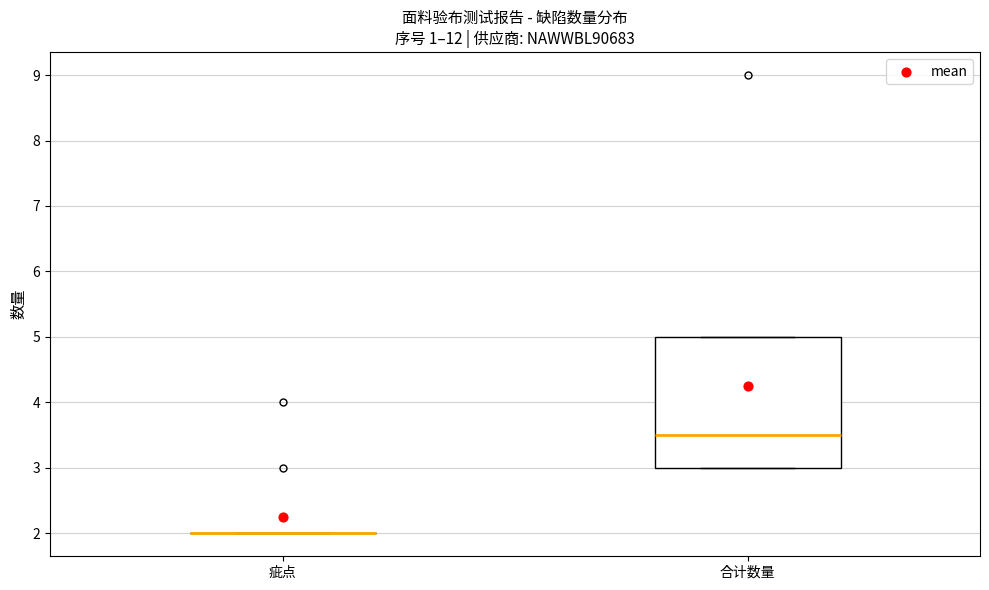

Reading left to right, read every box against the y-axis: the position of its median line, the range the box covers, and the ends of its whiskers. The values are not printed on the chart, so give them approximately, as read against the axis.

疵点: box collapsed to a line at 2.0, whiskers 2.0 to 2.0
合计数量: median 3.5, box 3.0 to 5.0, whiskers 3.0 to 5.0